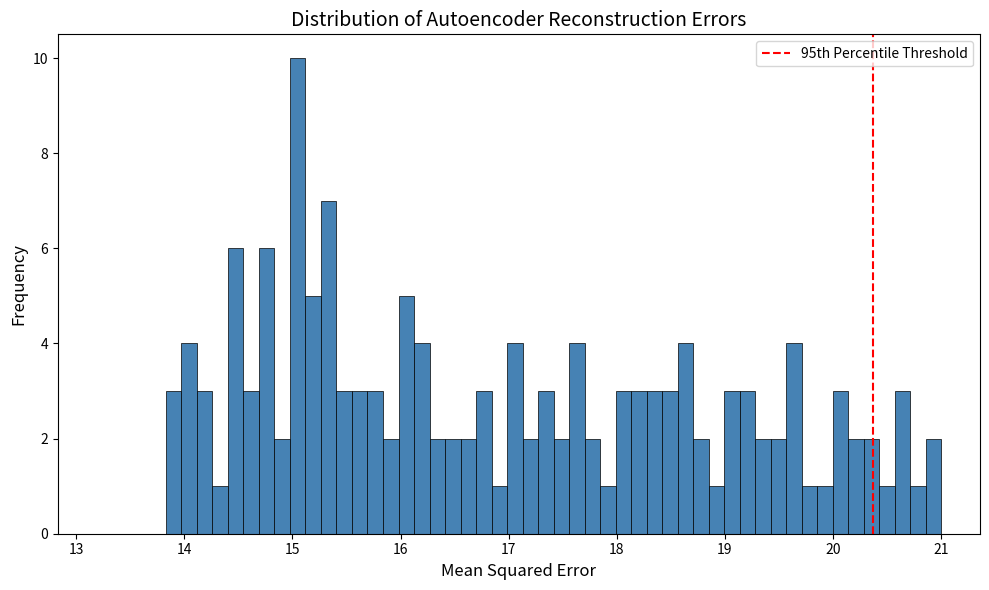

Read against the x-axis, roughly where is the centre of the tallest bar?

15.0